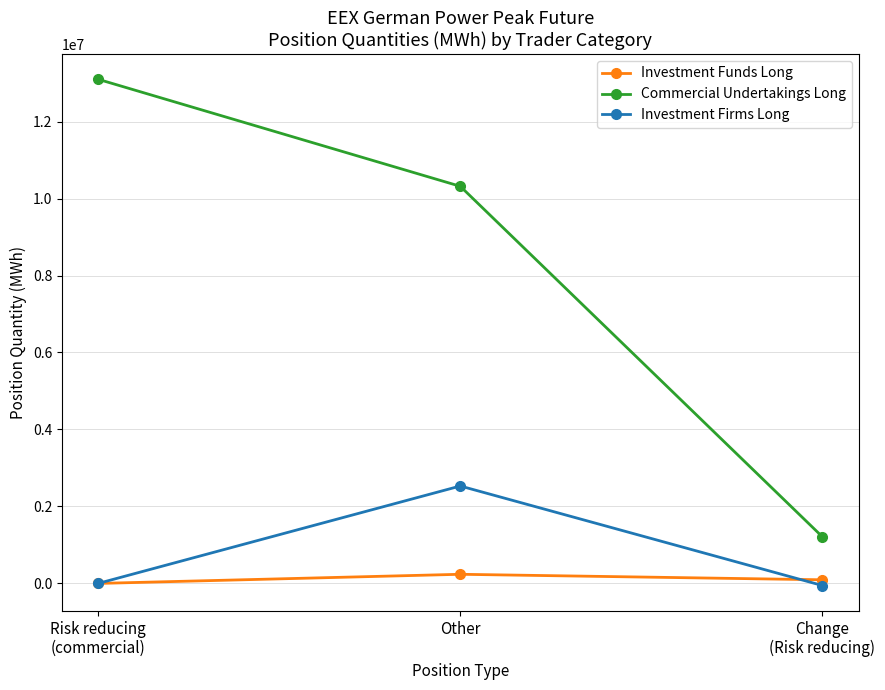

What is the highest value of the Investment Funds Long series?

237816